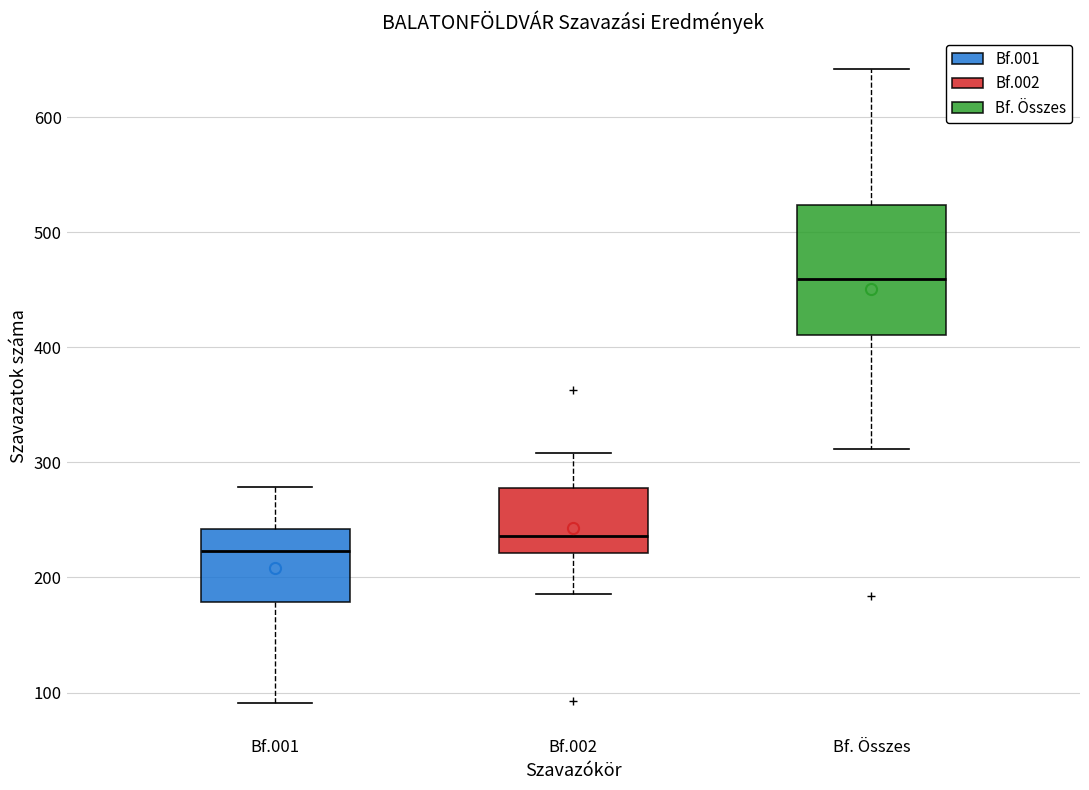

Which box has the highest median line?

Bf. Összes